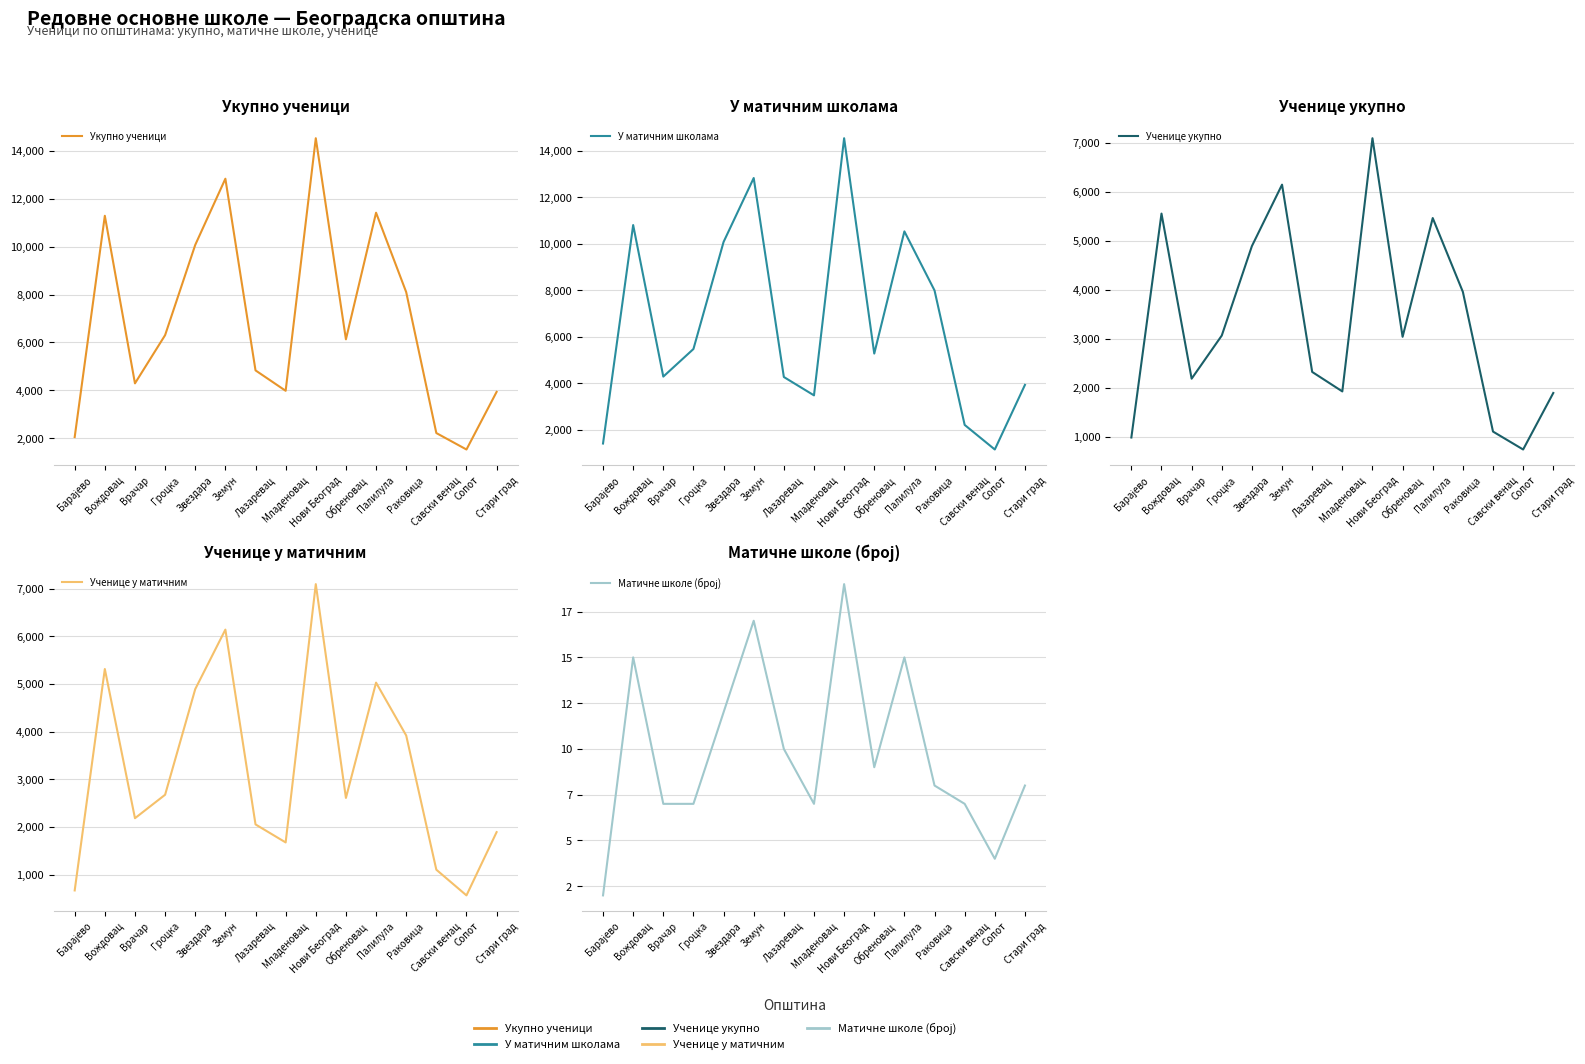

Reading left to right, transcribe all the data shown in this chart.

Укупно ученици: 2048	11290	4291	6305	10074	12838	4833	3981	14529	6130	11418	8102	2216	1529	3935
У матичним школама: 1417	10799	4291	5476	10074	12820	4274	3485	14529	5280	10528	7992	2216	1160	3935
Ученице укупно: 981	5553	2182	3063	4890	6144	2320	1922	7092	3037	5462	3955	1102	736	1890
Ученице у матичним: 667	5311	2182	2674	4890	6138	2052	1674	7092	2607	5026	3917	1102	563	1890
Матичне школе (број): 2	15	7	7	12	17	10	7	19	9	15	8	7	4	8